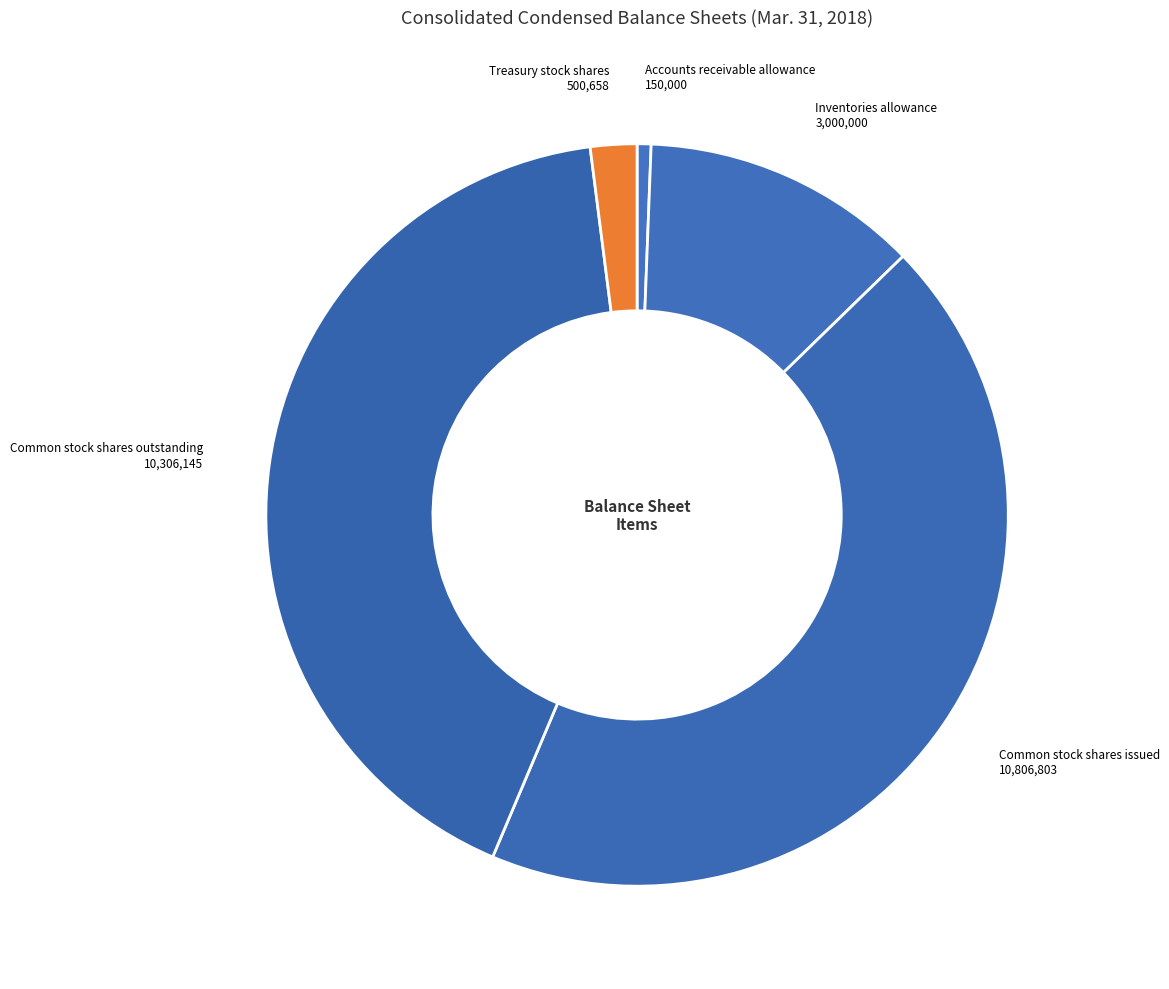

The Inventories allowance slice represents 1% of the pie. True or false?

False